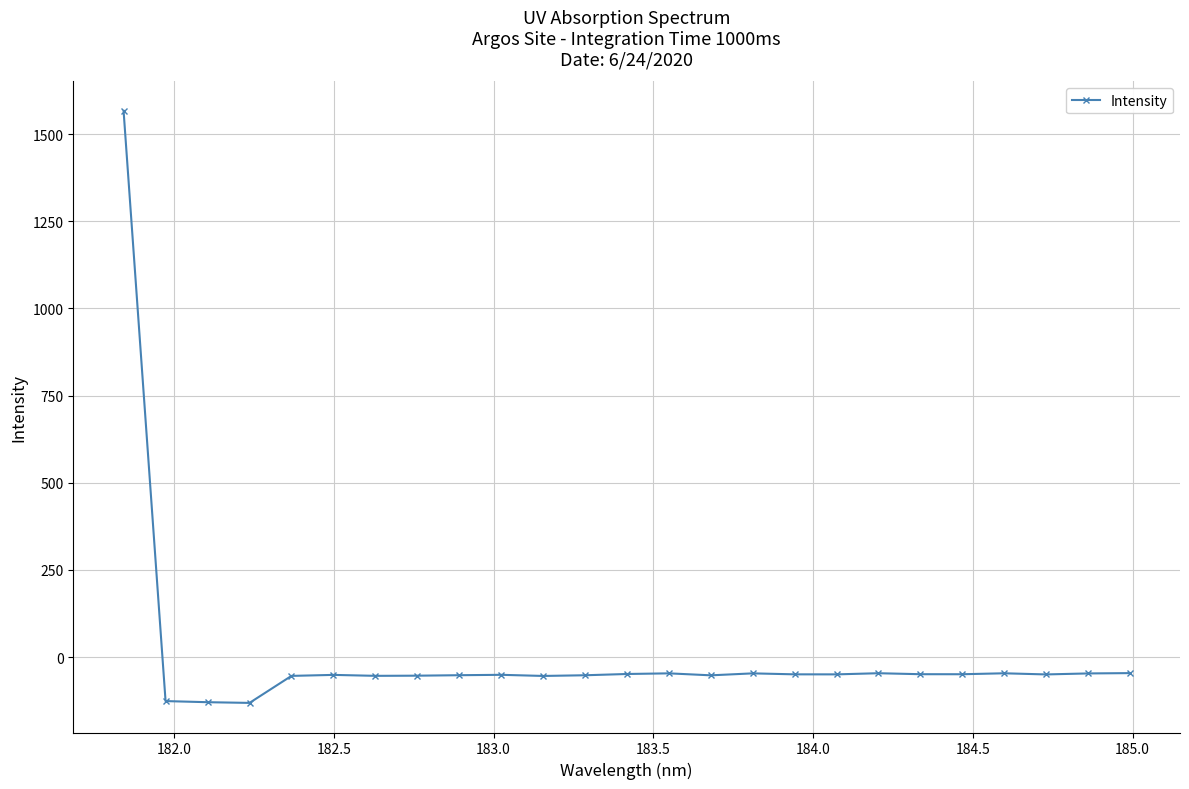

True or false: the data has more than 2 interior local peaks.

True